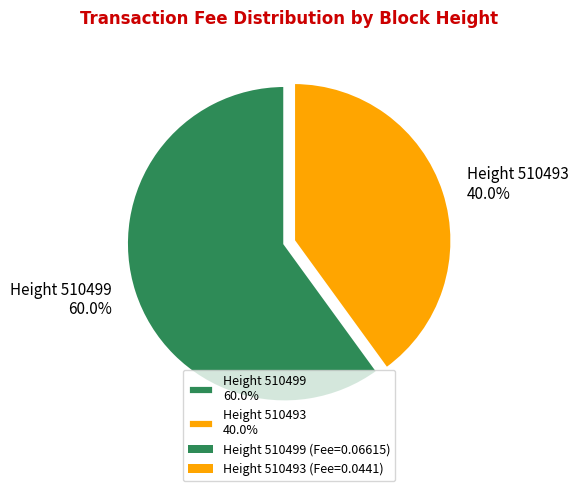

Which slice is the largest?

Height 510499 60.0%